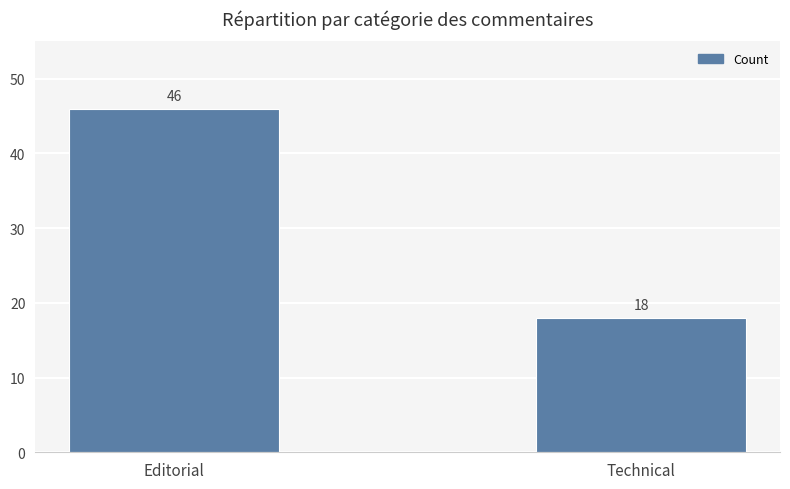

What is the approximate value at Editorial, to the nearest 5?

45